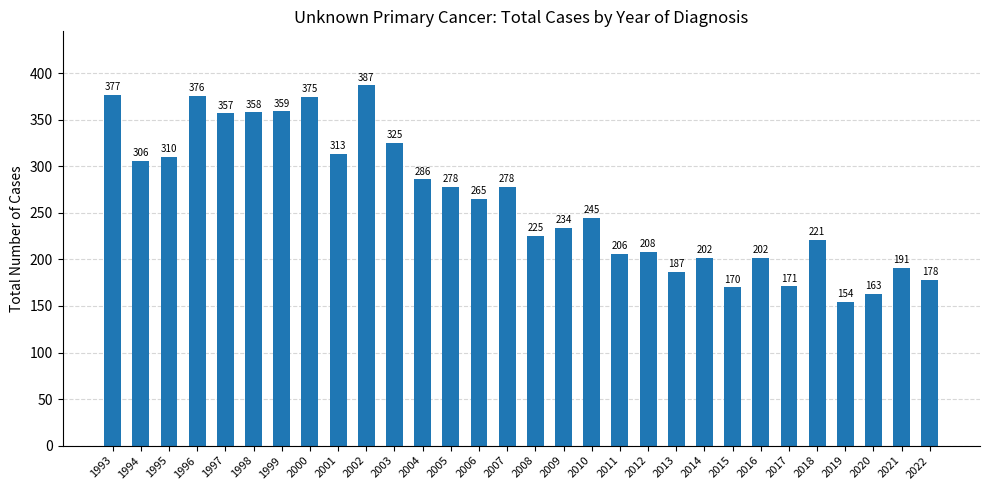

Reading right to left, what are all the values shown in this chart?

178	191	163	154	221	171	202	170	202	187	208	206	245	234	225	278	265	278	286	325	387	313	375	359	358	357	376	310	306	377